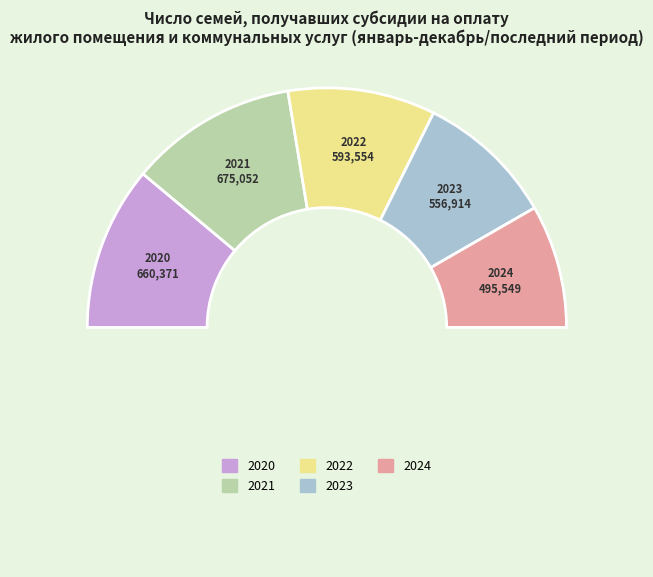

How many slices are in this pie chart?

6